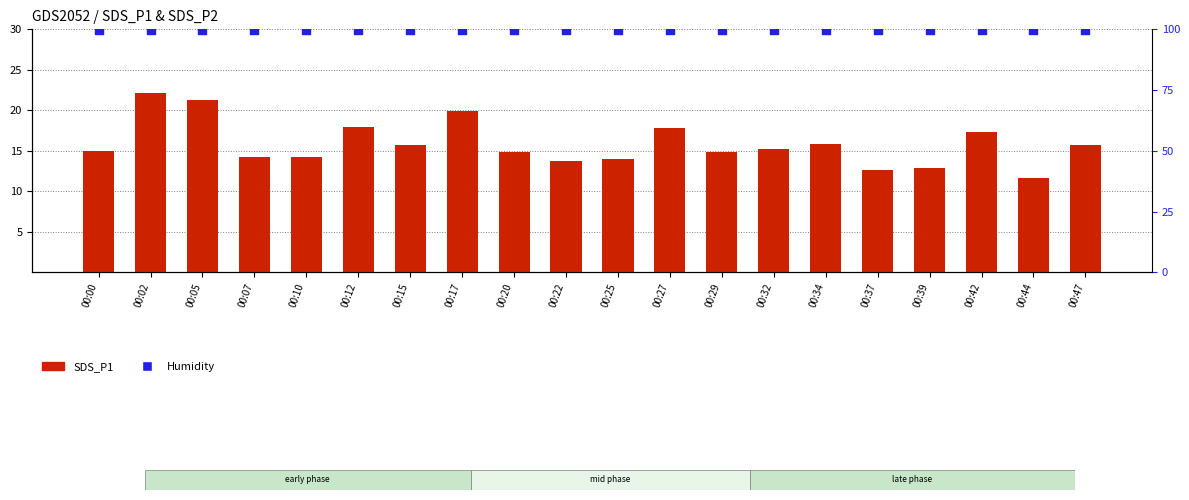

What are all the series names shown in the legend?

SDS_P1, Humidity